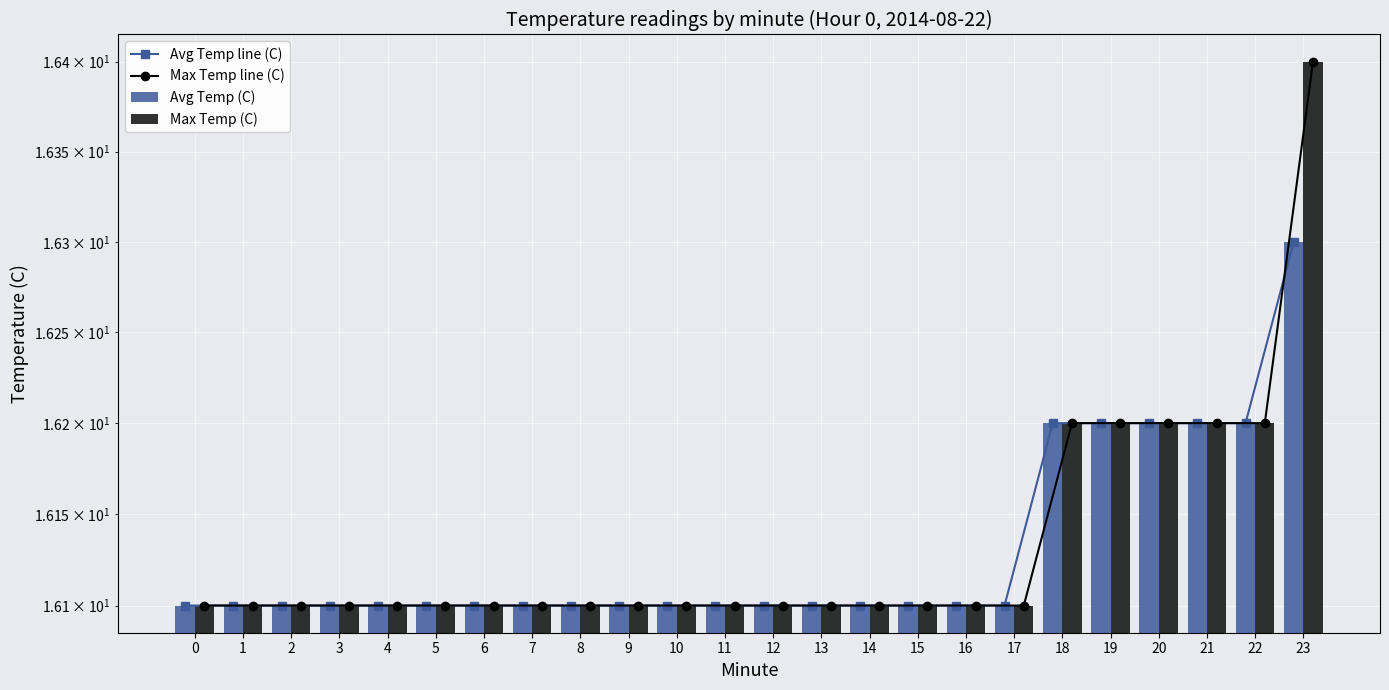

What is the difference between the maximum and minimum values in the Max Temp line (C) series?

0.3